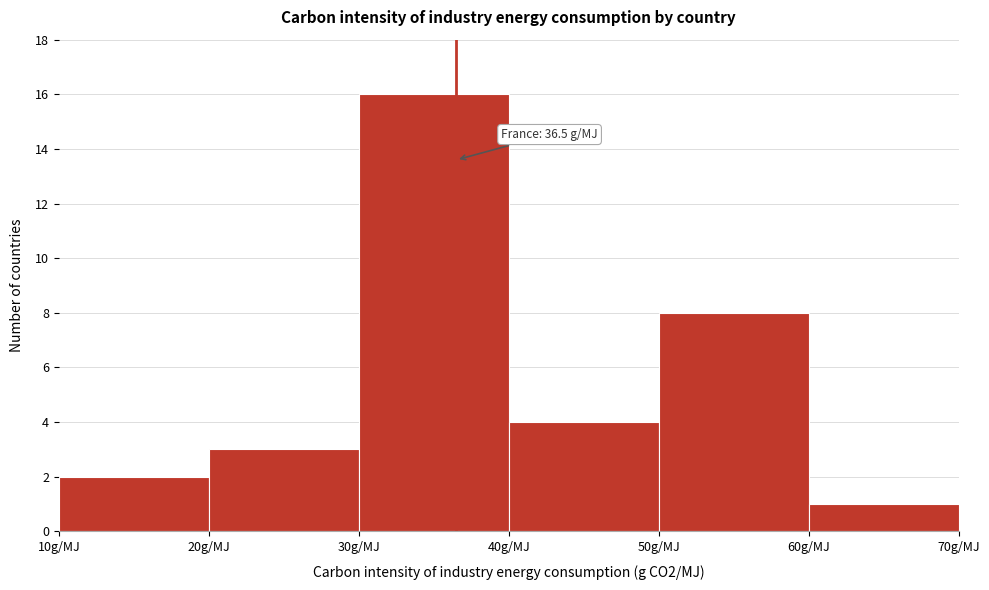

Which range on the x-axis has the tallest bar?

30 to 40